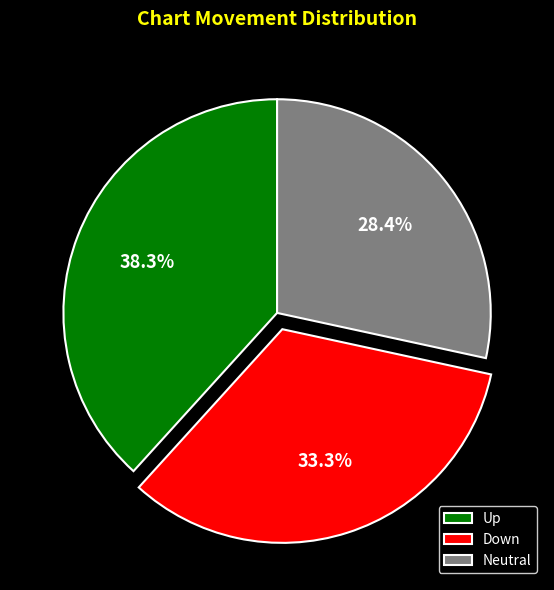

Which category has the smallest portion of the pie?

Neutral